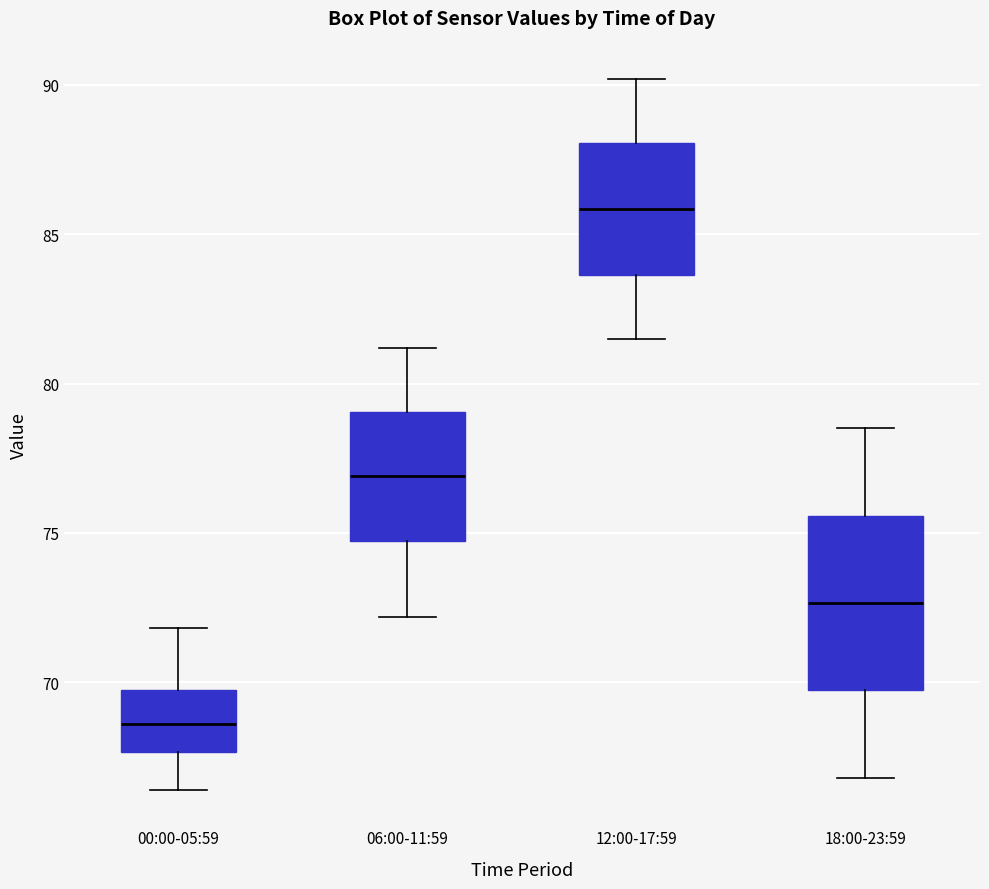

Which box has the lowest median line?

00:00-05:59